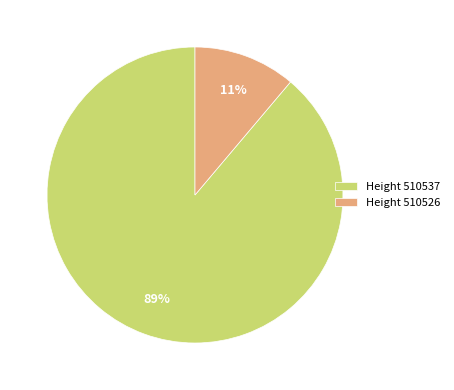

What is the majority slice?

Height 510537